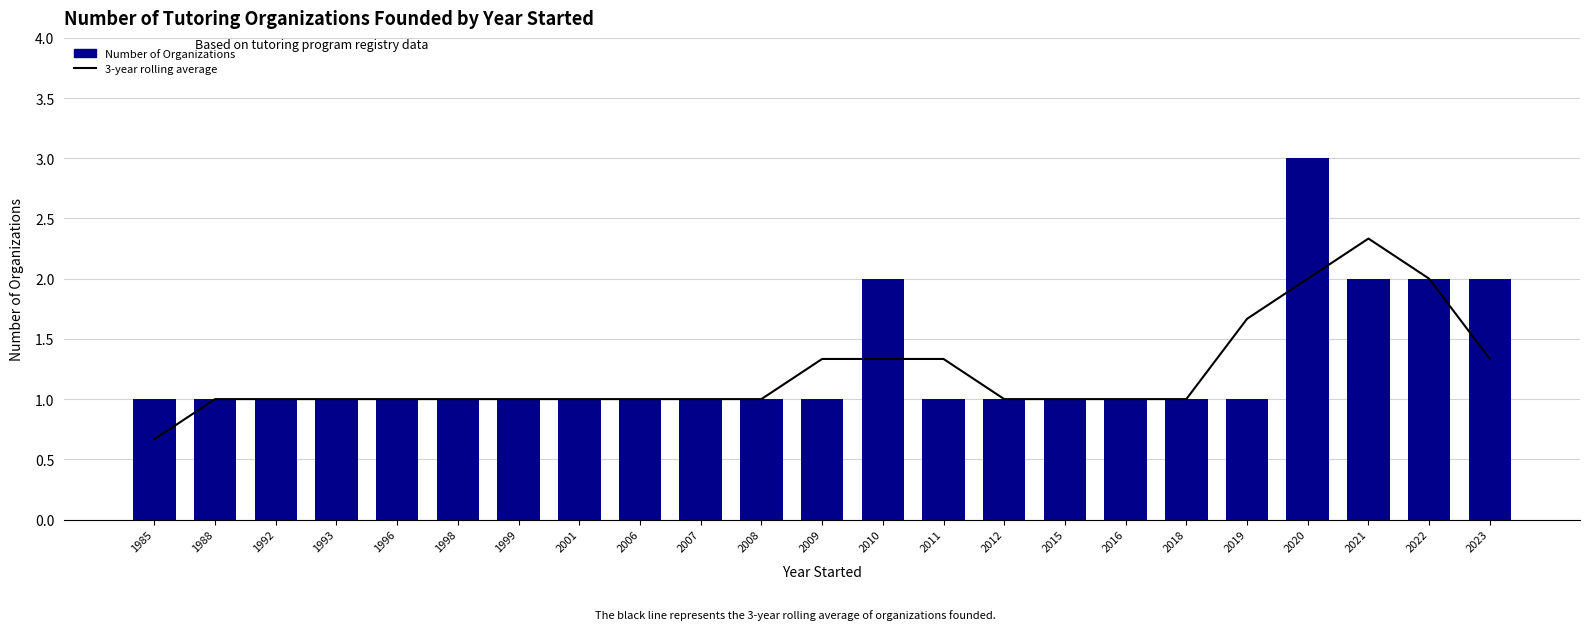

How many data points in 3-year rolling average are above 1?

8